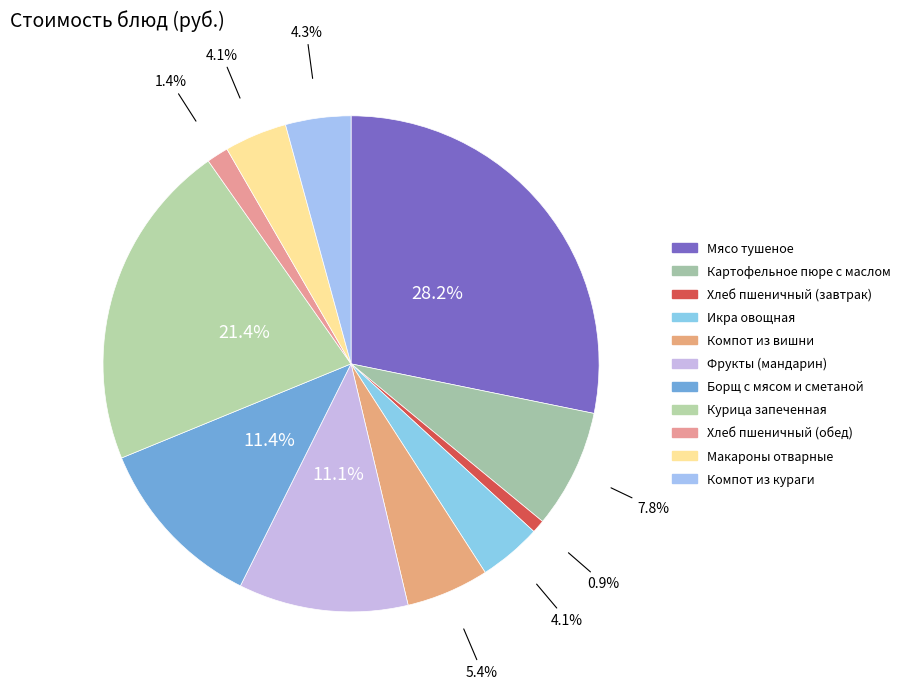

Which slice is the largest?

Мясо тушеное